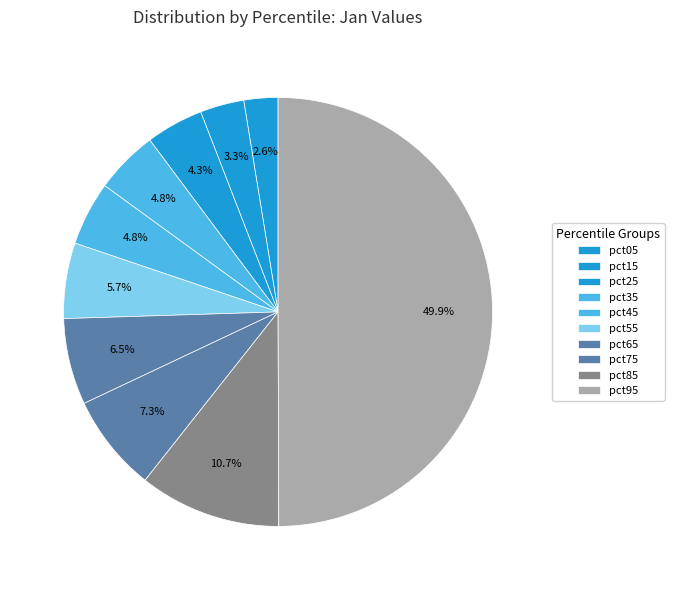

What is the total percentage of pct45 and pct85?

15.5%